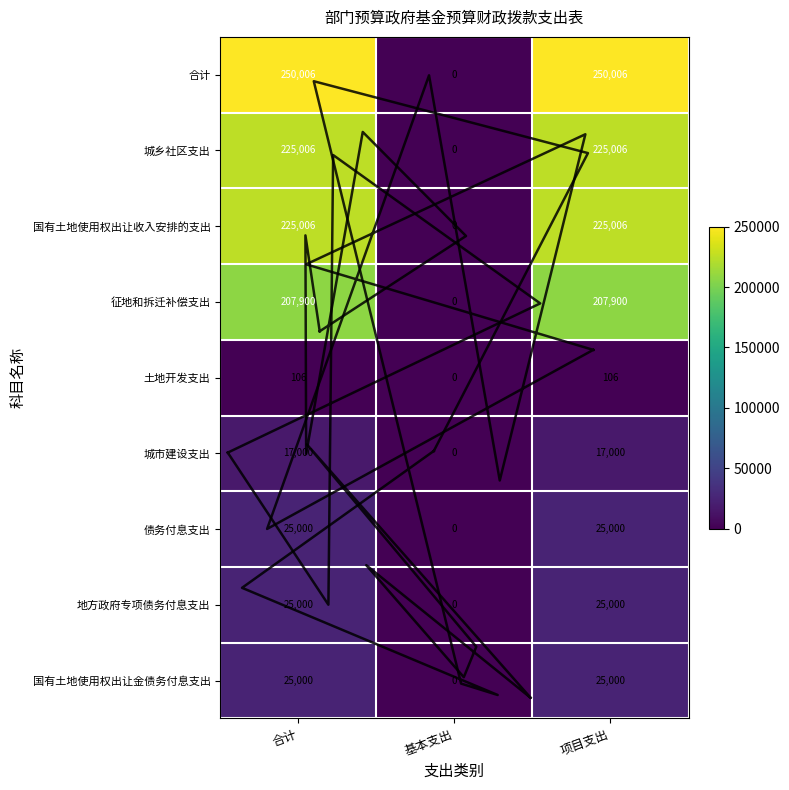

How many data points does each series have?

3